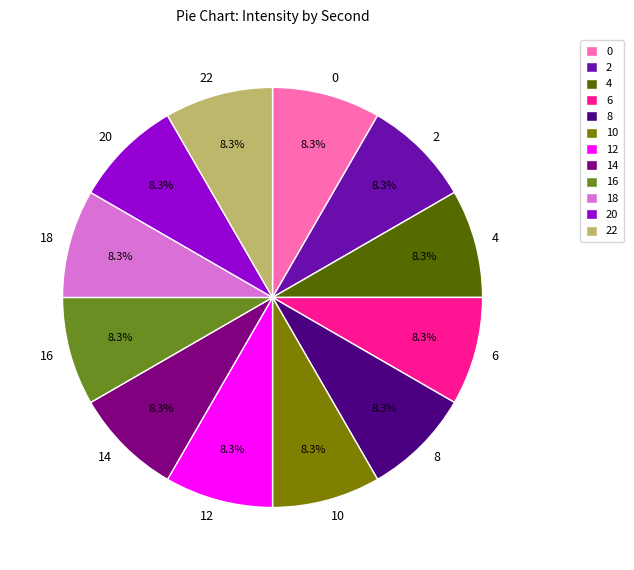

Does 10 account for over 50% of the chart?

No